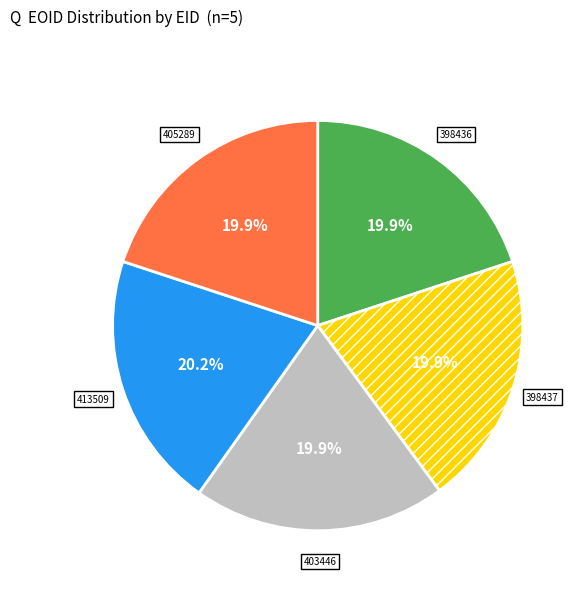

What percentage is the 405289 slice, to the nearest percent?

20%